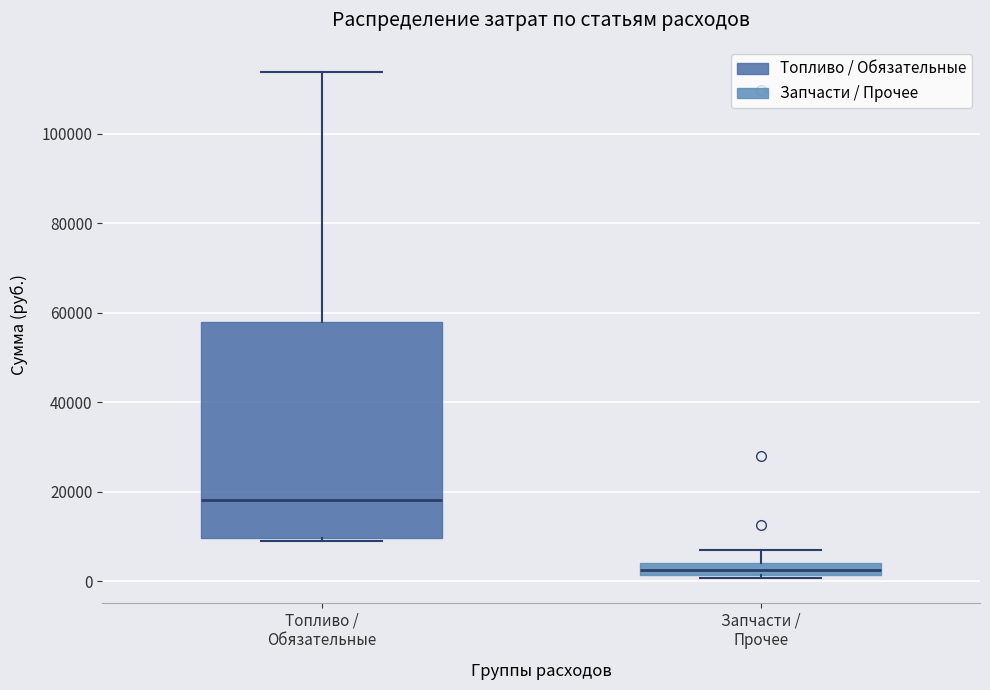

Which box's median line is the lowest?

Запчасти / Прочее